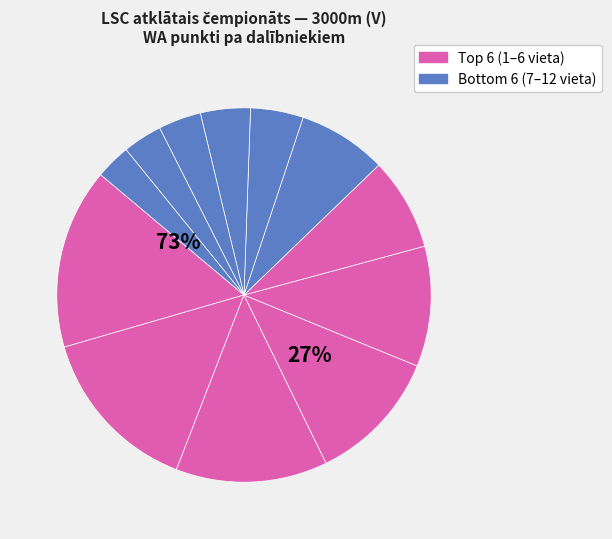

What percentage do Vladislavs Agejevs and Valdis Ņilovs together represent?

28.7%